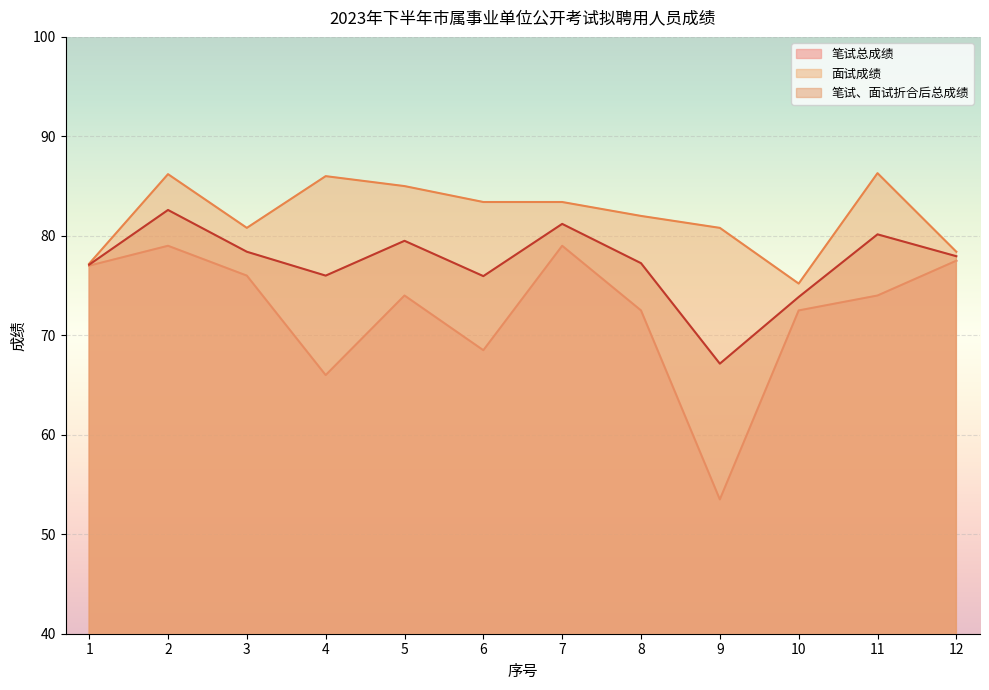

Which label corresponds to the smallest value in the chart?

9